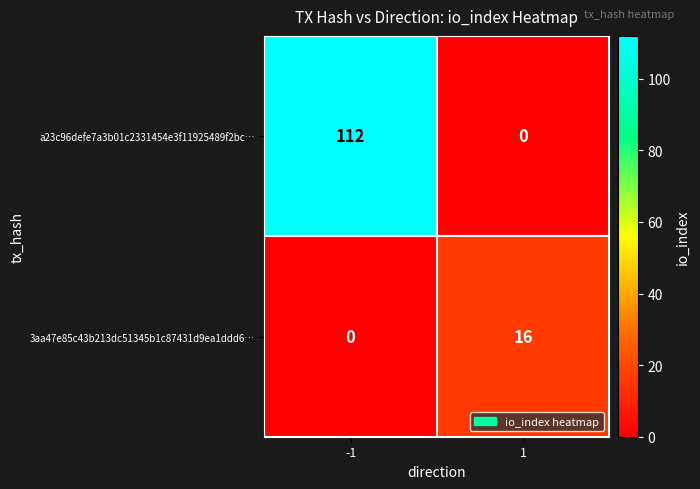

At which category is the sum across all series the highest?

-1